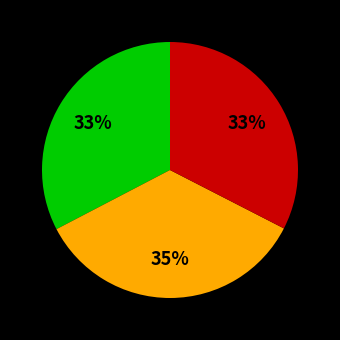

Is there a majority slice in this chart?

No